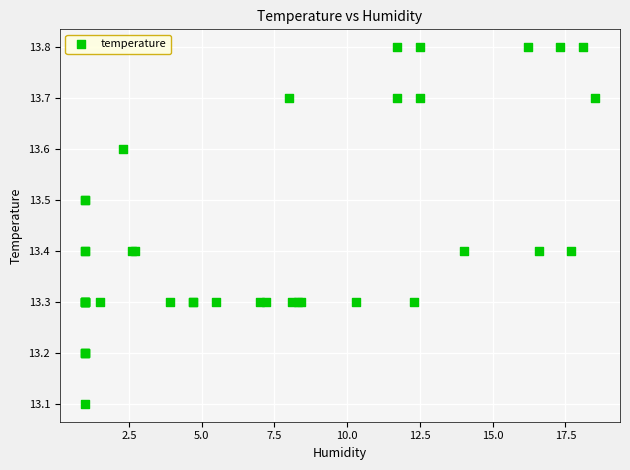

What Y value in the scatter plot is closest to 13?

13.1